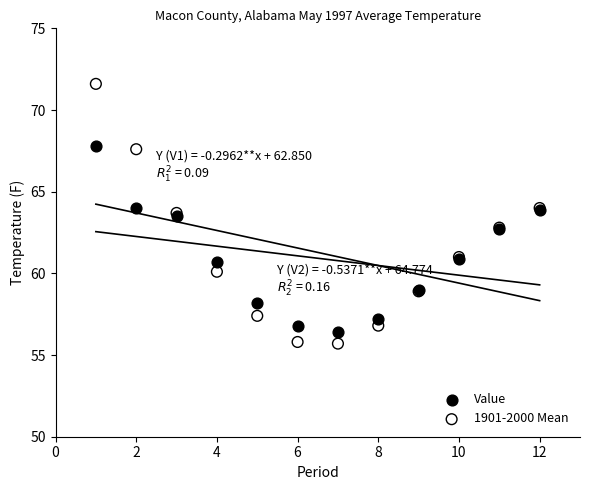

Which series reaches the maximum Y coordinate?

1901-2000 Mean